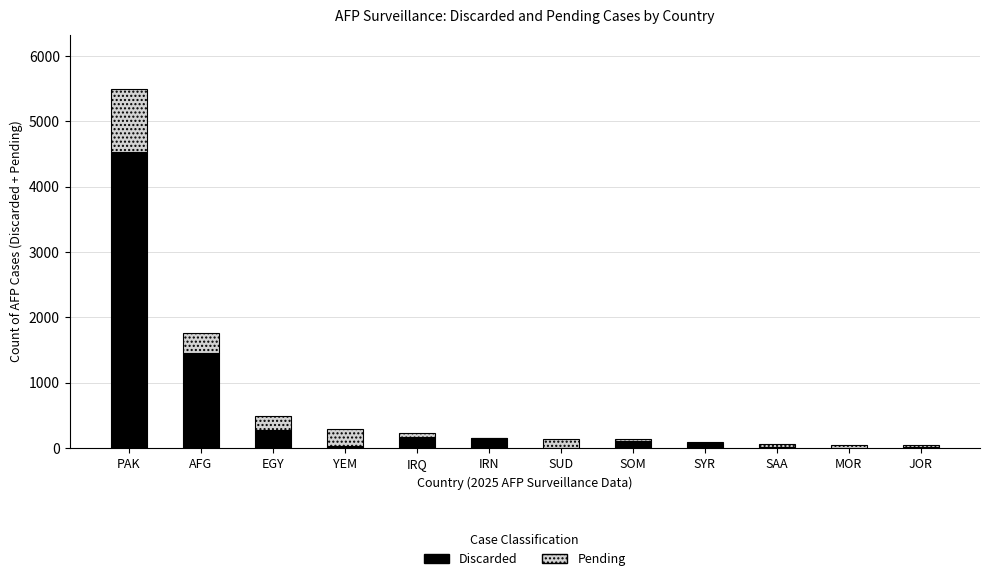

True or false: Discarded has a value of 281 at EGY.

True